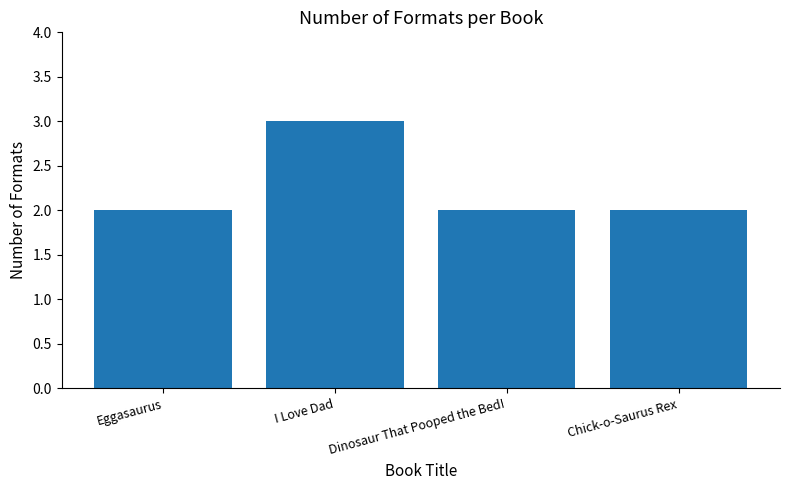

What is the greatest value displayed?

3